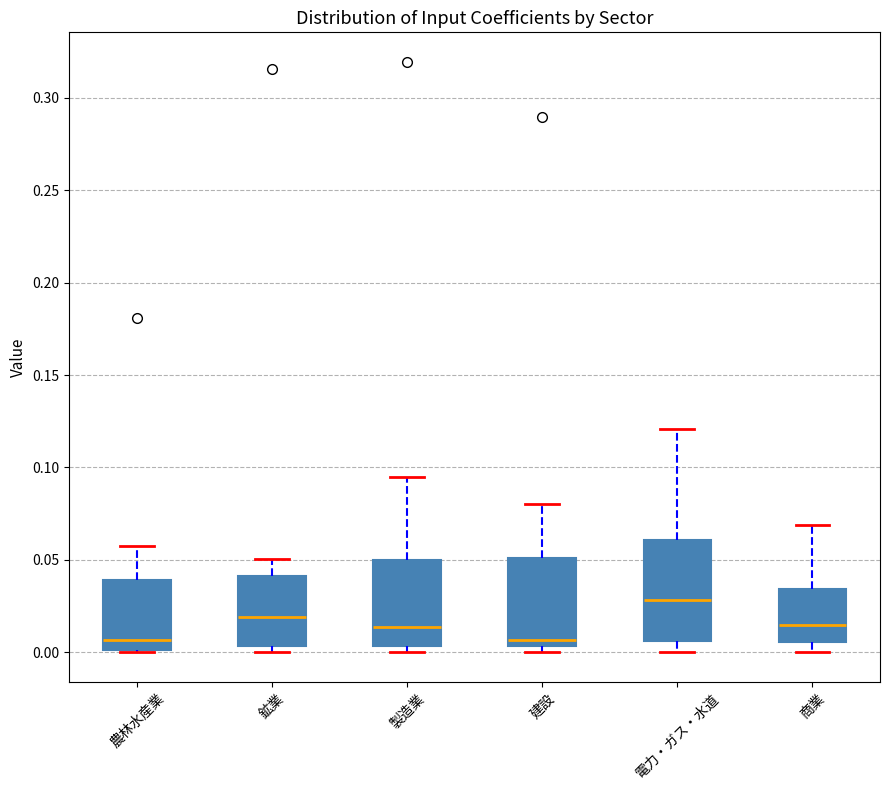

Where is the upper edge of the box for 電力・ガス・水道 on the y-axis? The values are not printed on the chart, so give them approximately, as read against the axis.

0.060